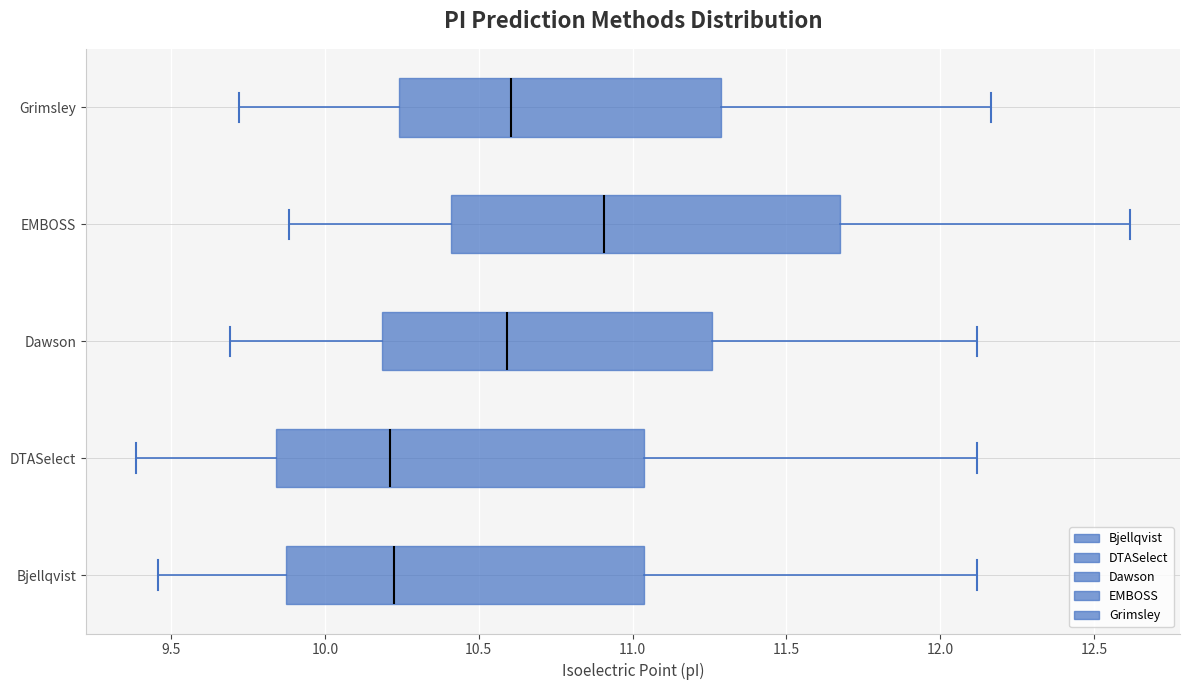

Where does the right whisker of the box for Dawson end on the x-axis? The values are not printed on the chart, so give them approximately, as read against the axis.

12.10